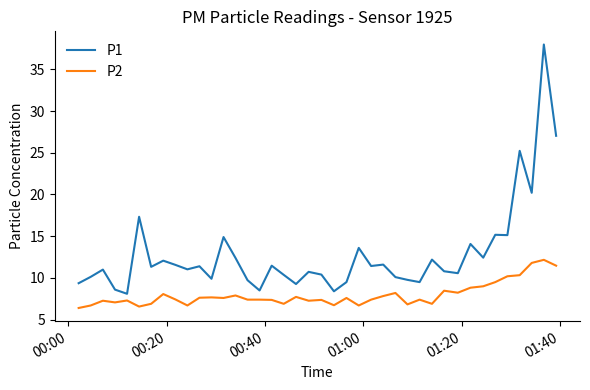

True or false: P1 and P2 intersect in this chart.

False